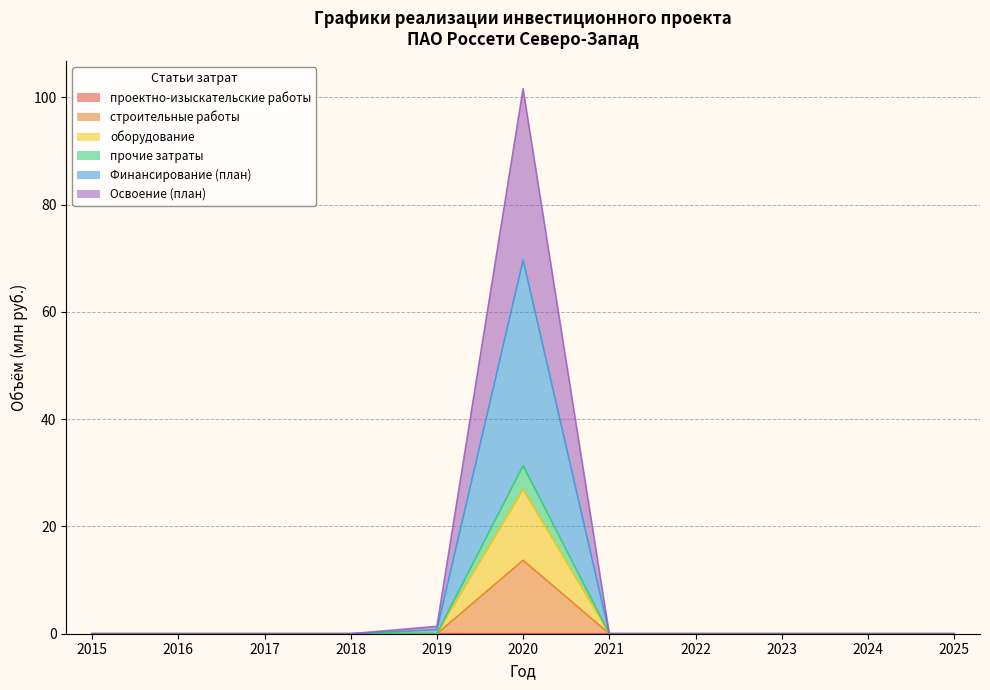

Which series has the largest range (max minus min)?

Финансирование (план)